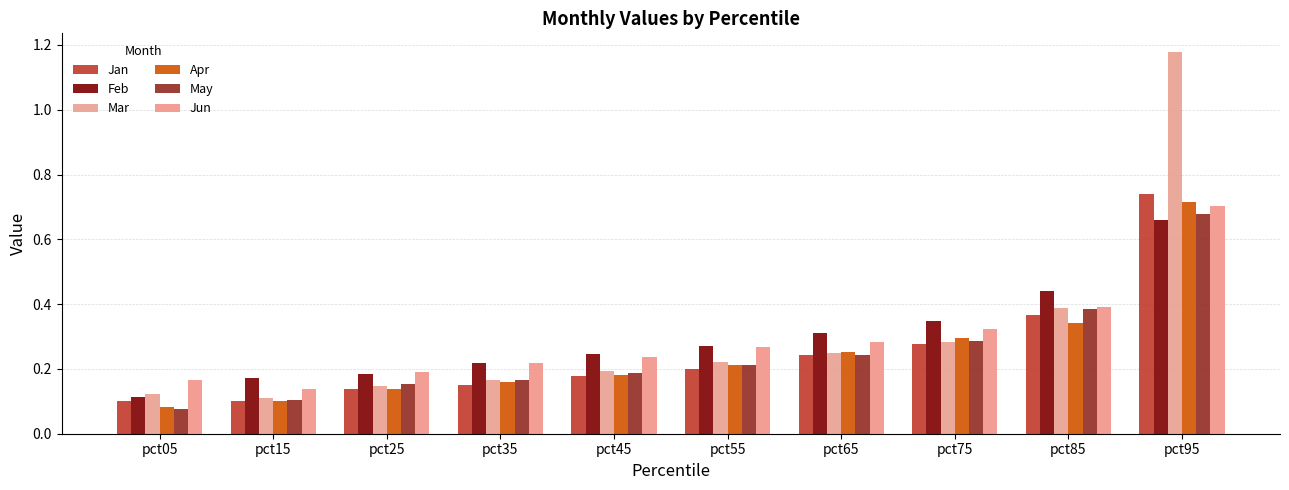

Are the bars grouped side by side (vs. stacked)?

Yes